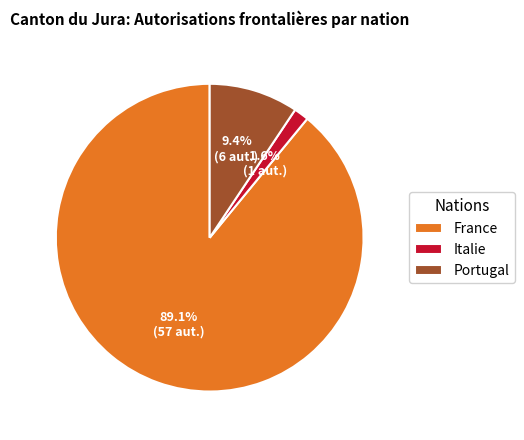

Rank the categories by value from lowest to highest.

Italie, Portugal, France